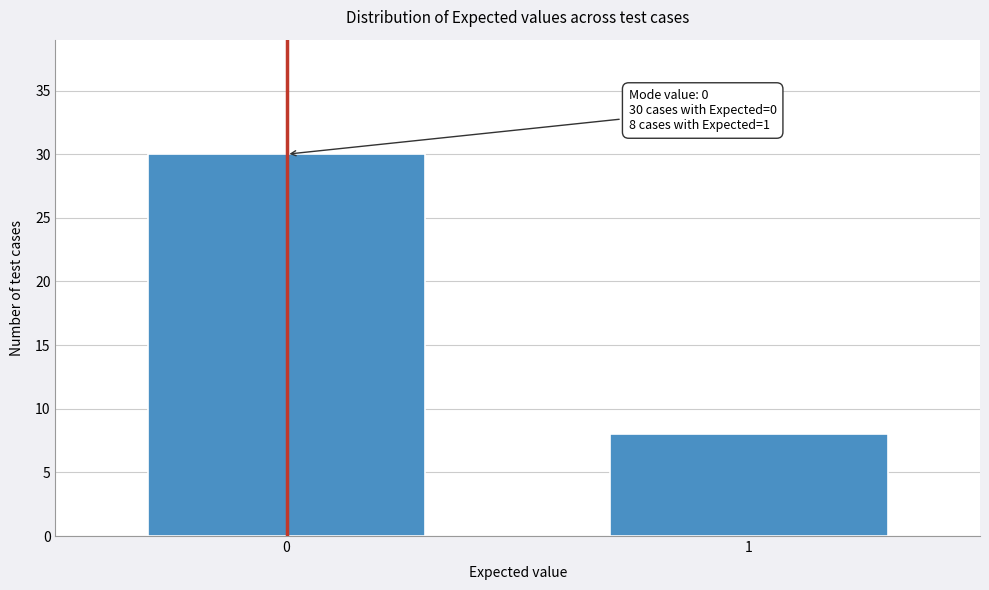

Reading left to right, transcribe all the data shown in this chart.

0=30	1=8